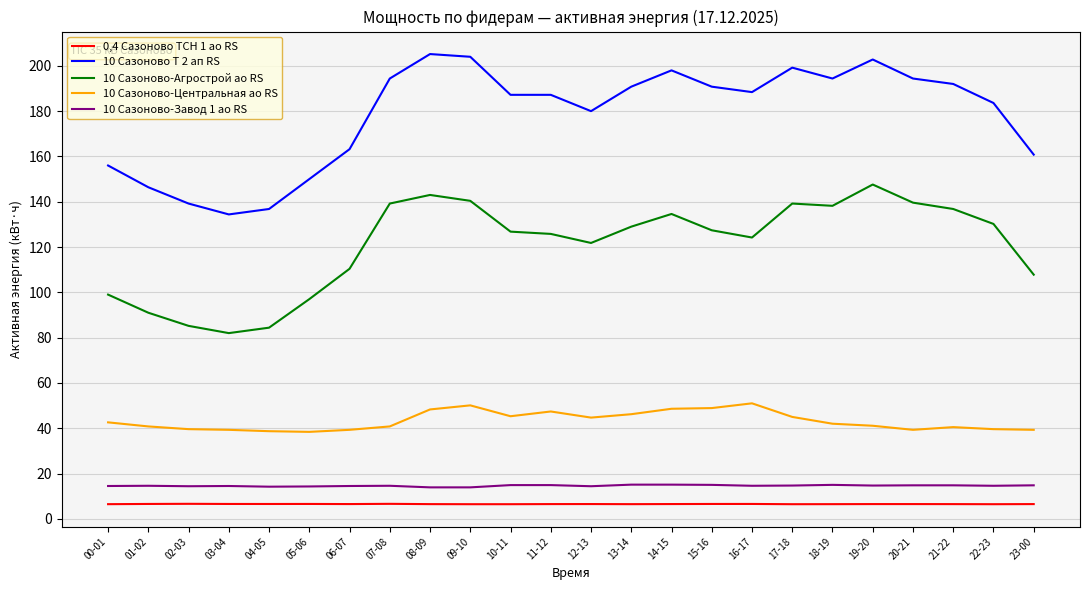

What is the difference between the maximum and minimum values in the 10 Сазоново-Центральная ао RS series?

12.6